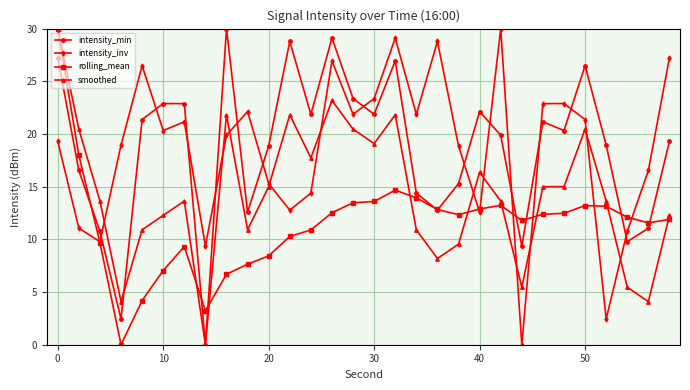

What are all the series names shown in the legend?

intensity_min, intensity_inv, rolling_mean, smoothed